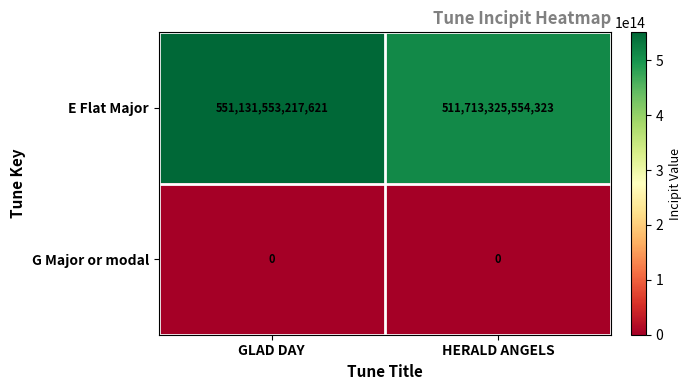

What is the approximate value of E Flat Major at GLAD DAY, to the nearest 100?

551131553217600